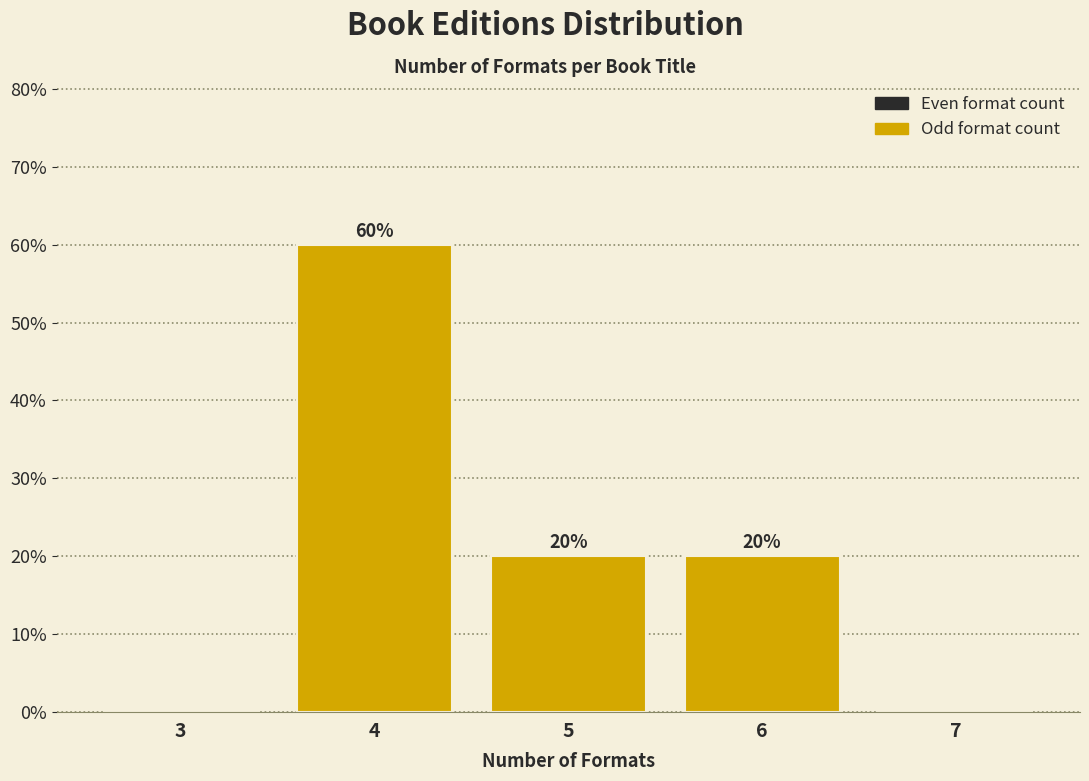

Reading left to right, what are all the values shown in this chart?

3=0	4=60	5=20	6=20	7=0